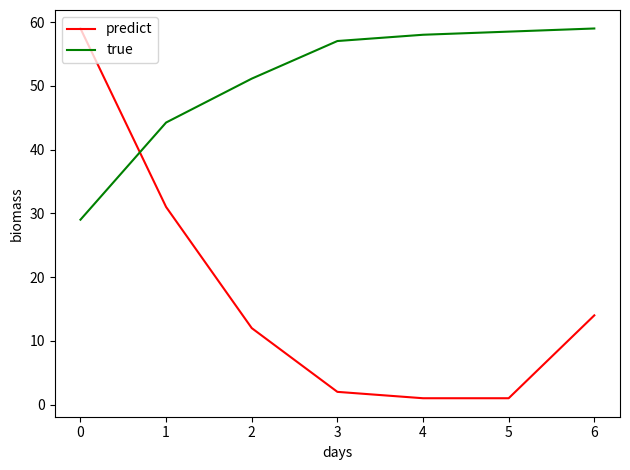

What is the lowest value of the true series?

29.0